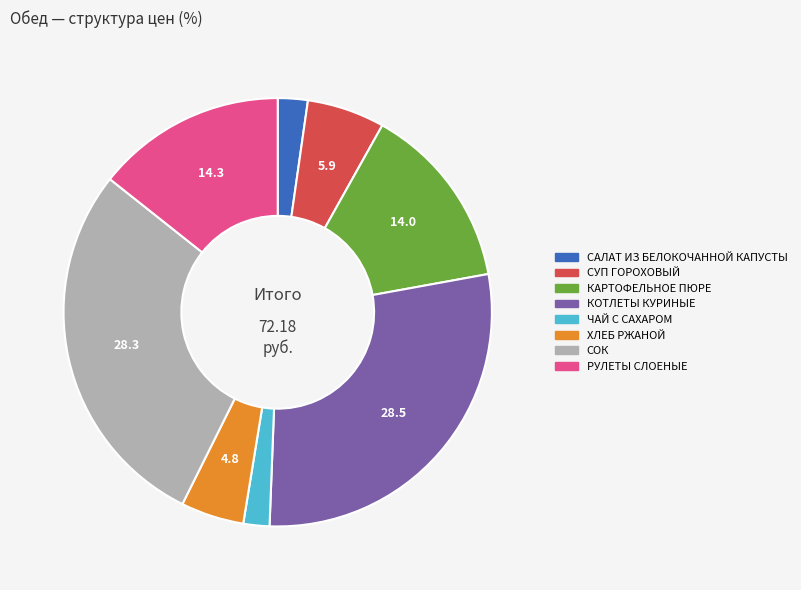

What is the ratio of the value at СОК to the value at САЛАТ ИЗ БЕЛОКОЧАННОЙ КАПУСТЫ?

12.5